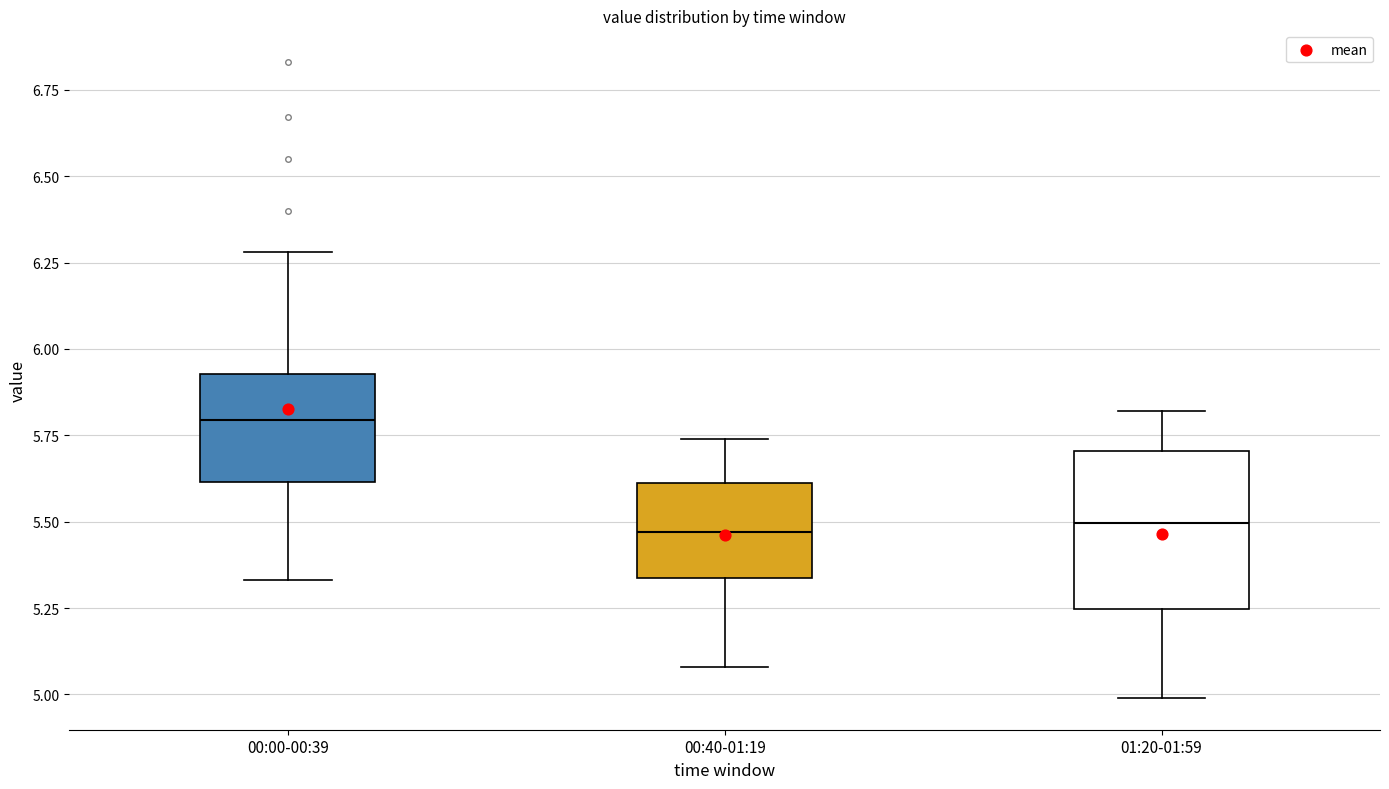

Reading left to right, read every box against the y-axis: the position of its median line, the range the box covers, and the ends of its whiskers. The values are not printed on the chart, so give them approximately, as read against the axis.

00:00-00:39: median 5.80, box 5.60 to 5.95, whiskers 5.35 to 6.30
00:40-01:19: median 5.45, box 5.35 to 5.60, whiskers 5.10 to 5.75
01:20-01:59: median 5.50, box 5.25 to 5.70, whiskers 5.00 to 5.80